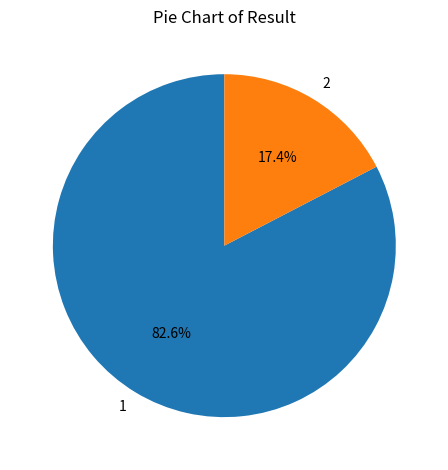

True or false: 2 accounts for 17% of the total.

True